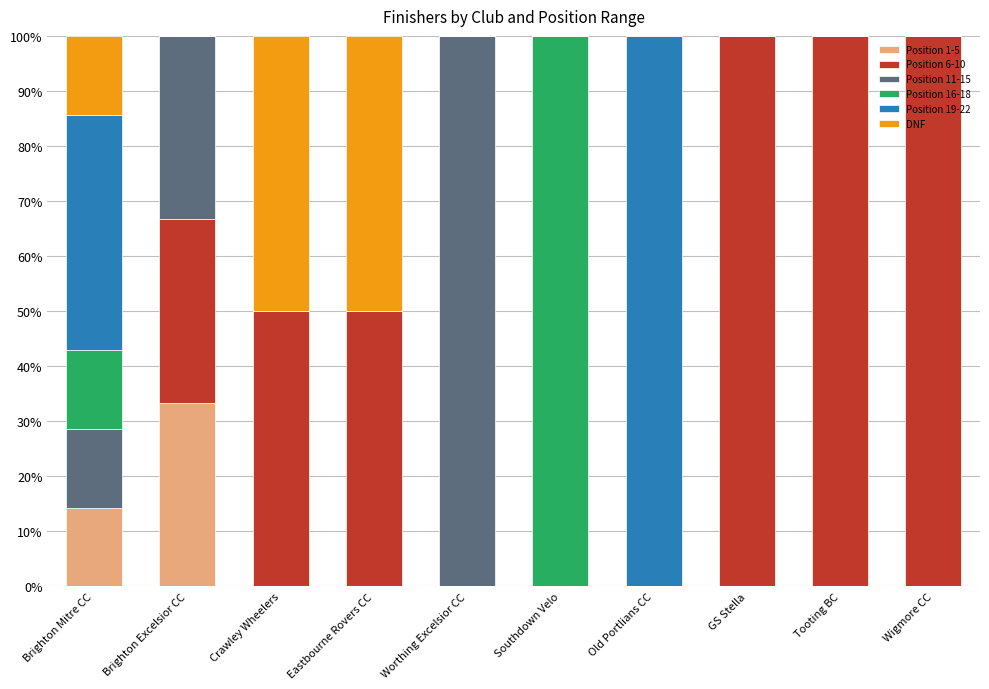

What is the maximum value for Position 1-5?

33.3